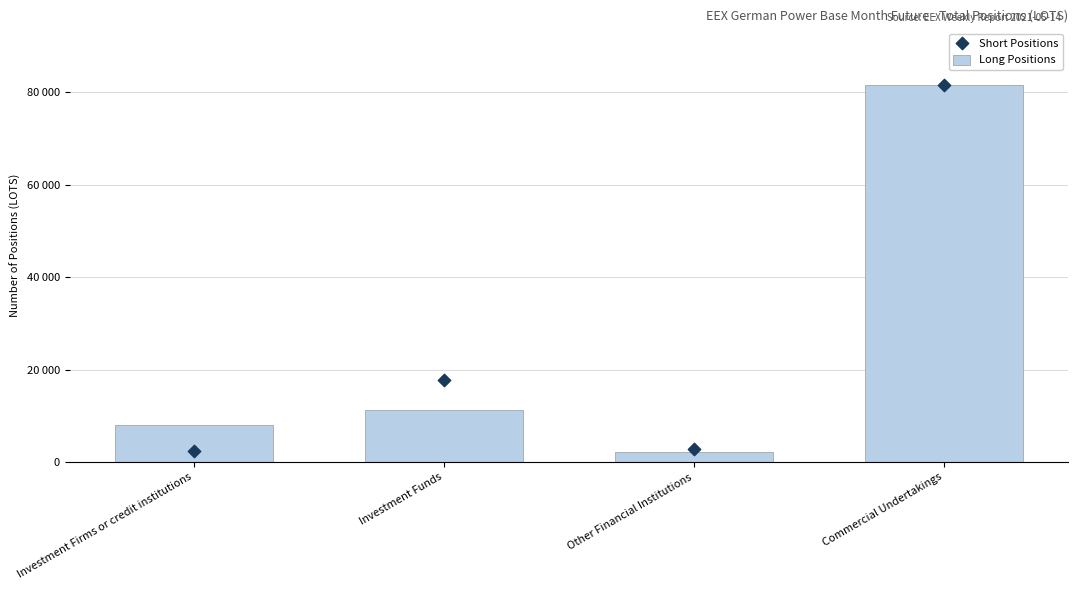

At how many categories does at least one series exceed 33660?

1